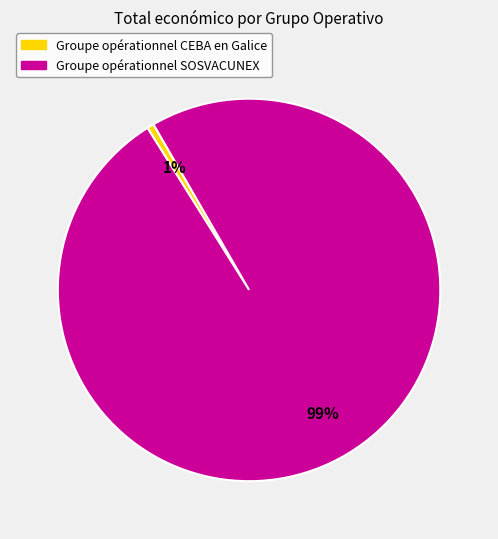

True or false: Groupe opérationnel SOSVACUNEX accounts for 99% of the total.

True